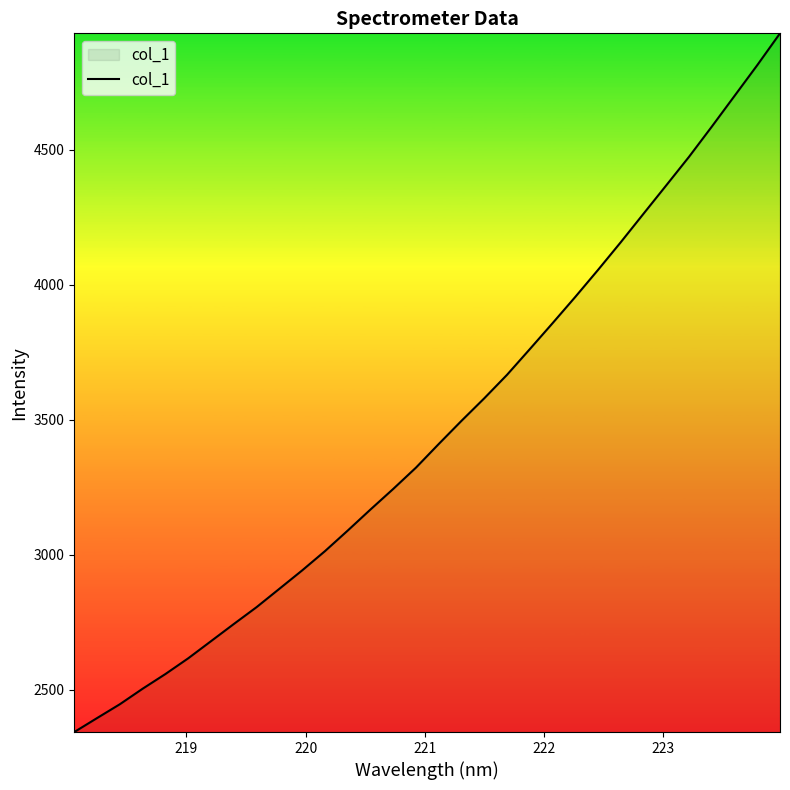

What is the smallest value displayed?

2343.7